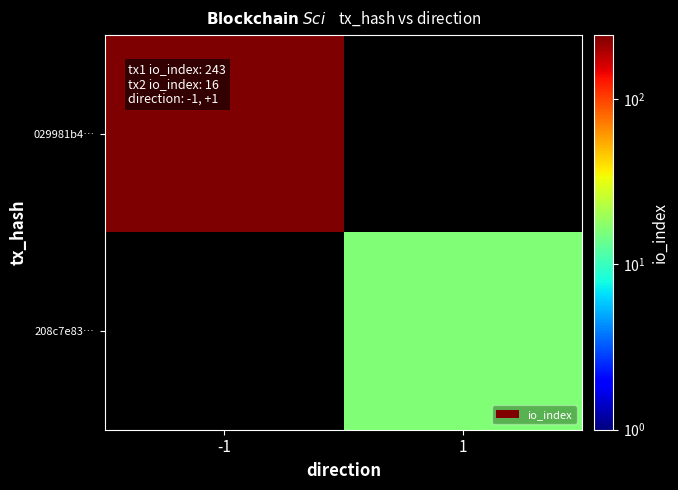

At 1, list the series in order from smallest to largest.

029981b4…, 208c7e83…